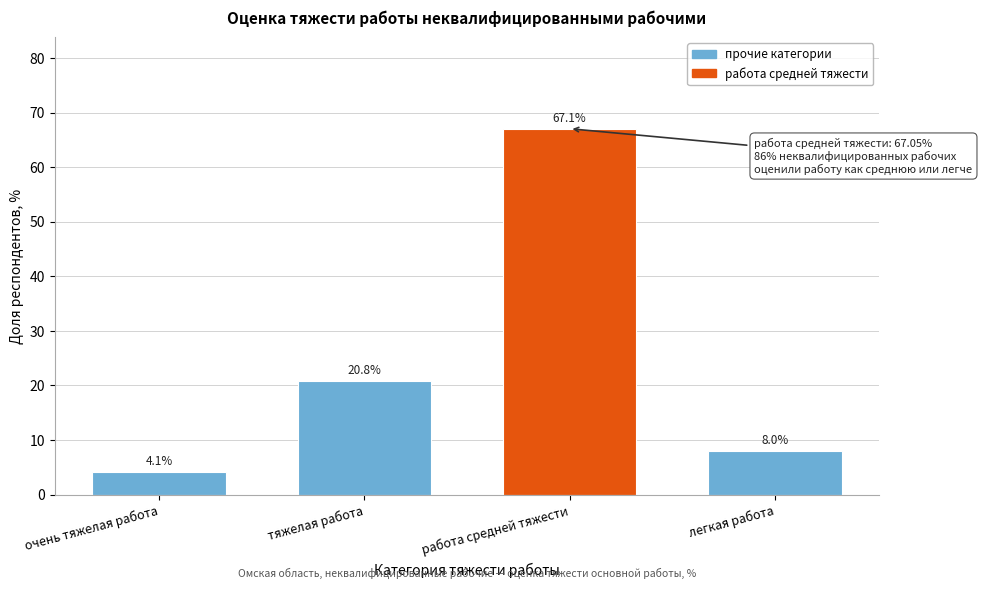

Reading right to left, what are all the values shown in this chart?

легкая работа=8.0	работа средней тяжести=67.1	тяжелая работа=20.8	очень тяжелая работа=4.1